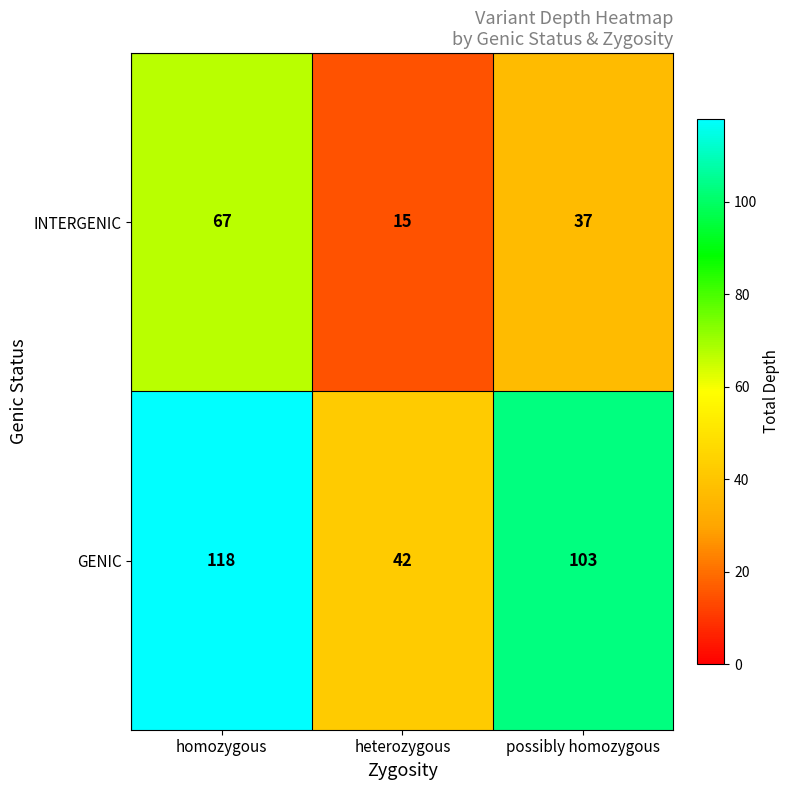

Rank the series at possibly homozygous from highest to lowest value.

GENIC, INTERGENIC